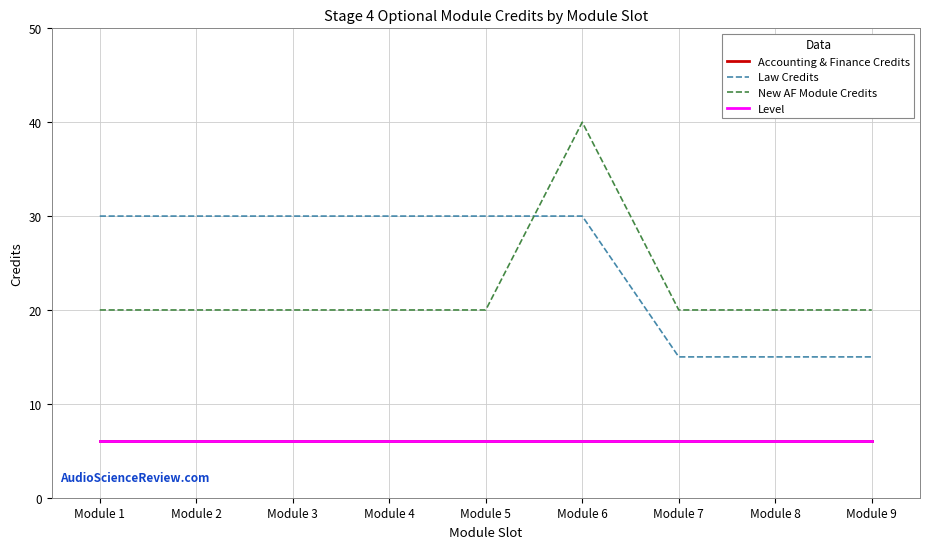

Between which two adjacent categories do Law Credits and New AF Module Credits first intersect?

Module 5 and Module 6